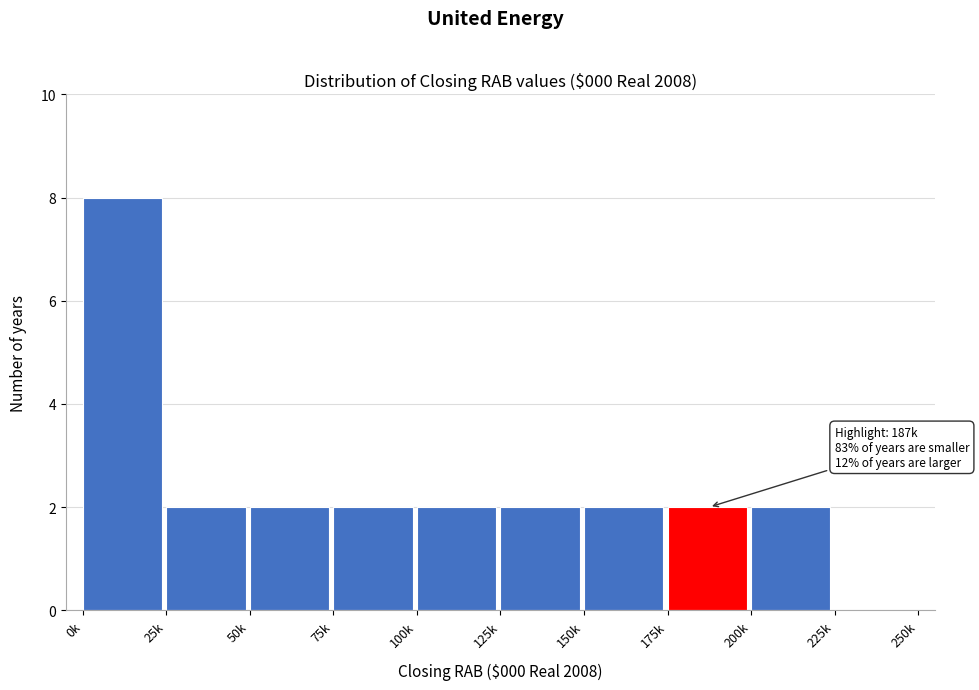

Reading left to right, transcribe all the data shown in this chart.

0k=8	25k=2	50k=2	75k=2	100k=2	125k=2	150k=2	175k=2	200k=2	225k=0